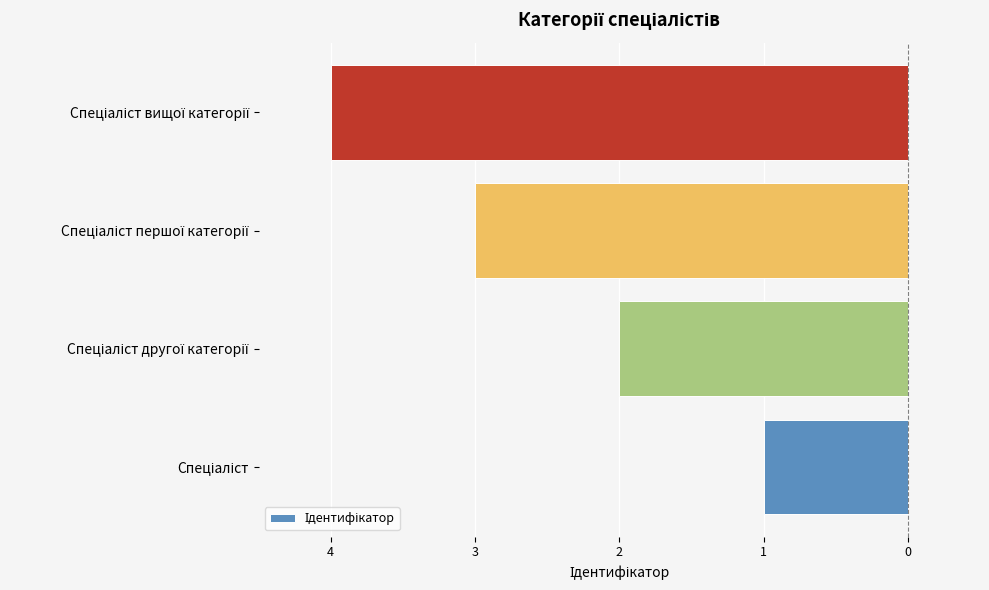

Are the bars horizontal?

Yes